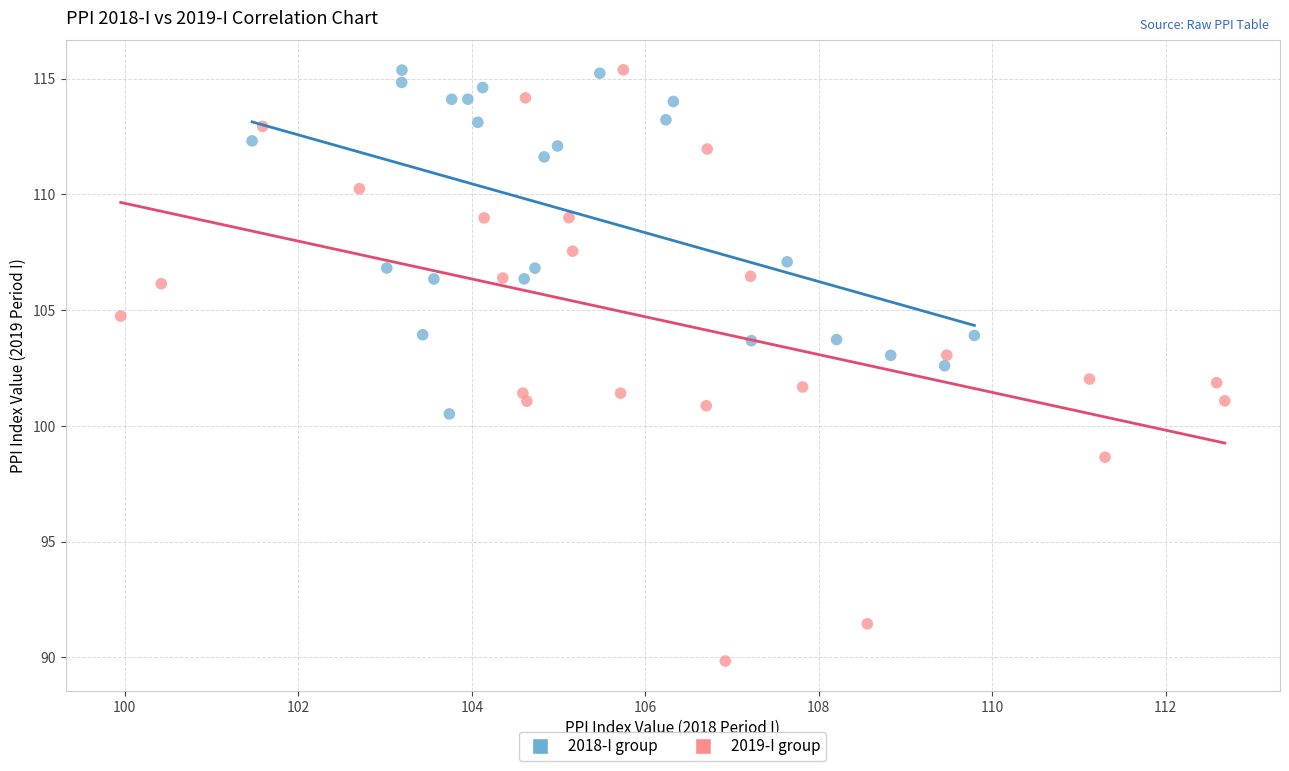

Which series has the largest Y range (max minus min)?

2019-I group